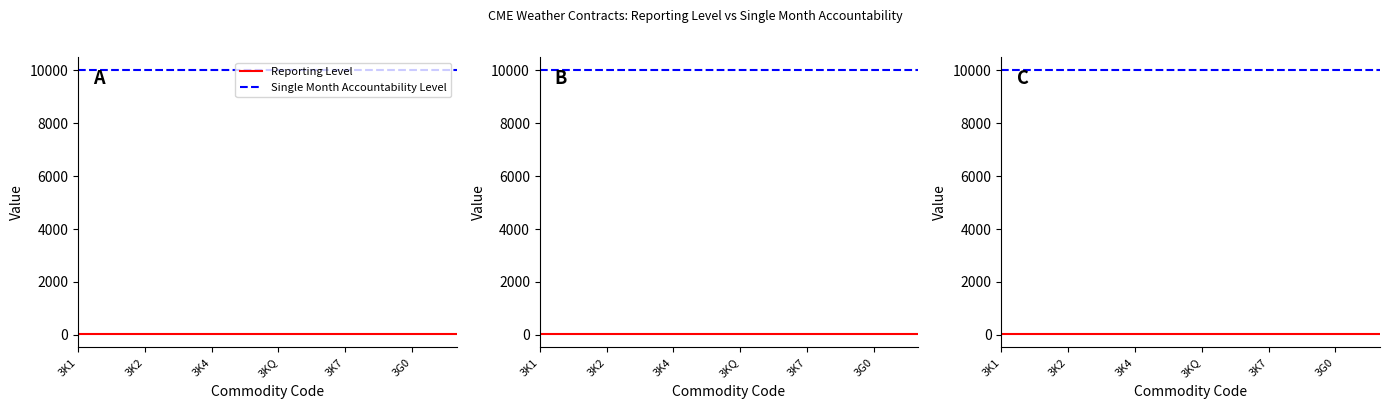

True or false: Reporting Level has a value of 7 at 3G0.

False